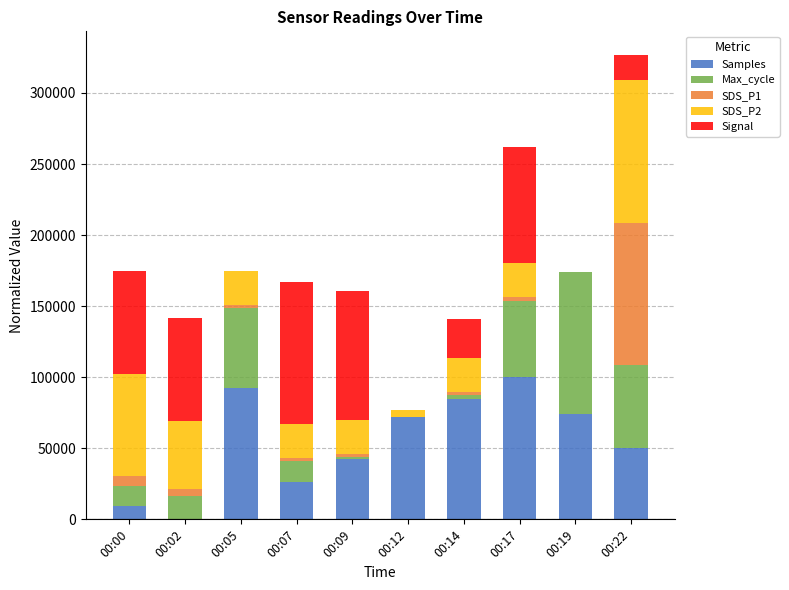

Are the bars grouped side by side (vs. stacked)?

No